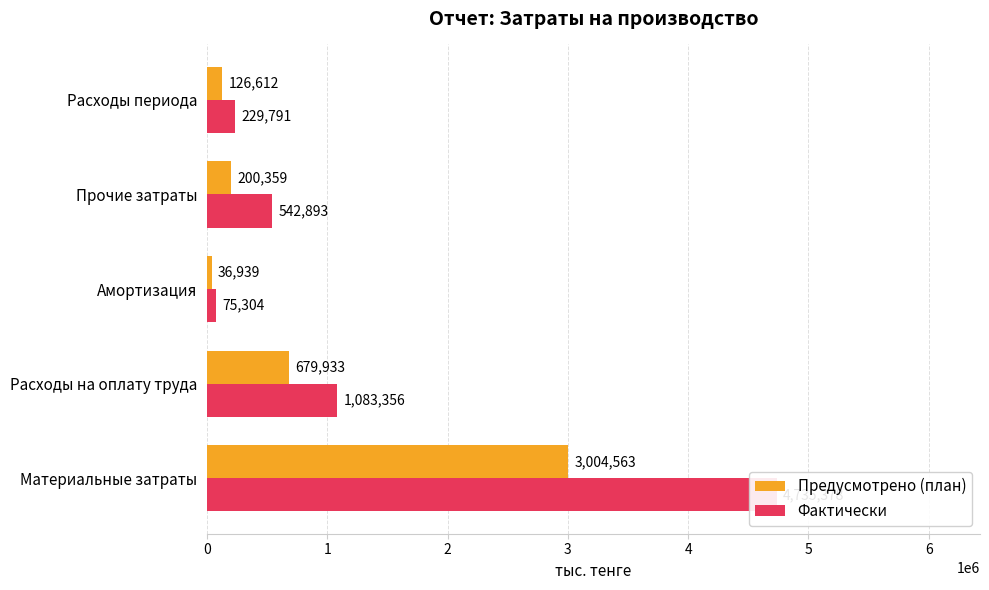

True or false: Фактически has a value of 4735377.9 at Материальные затраты.

True